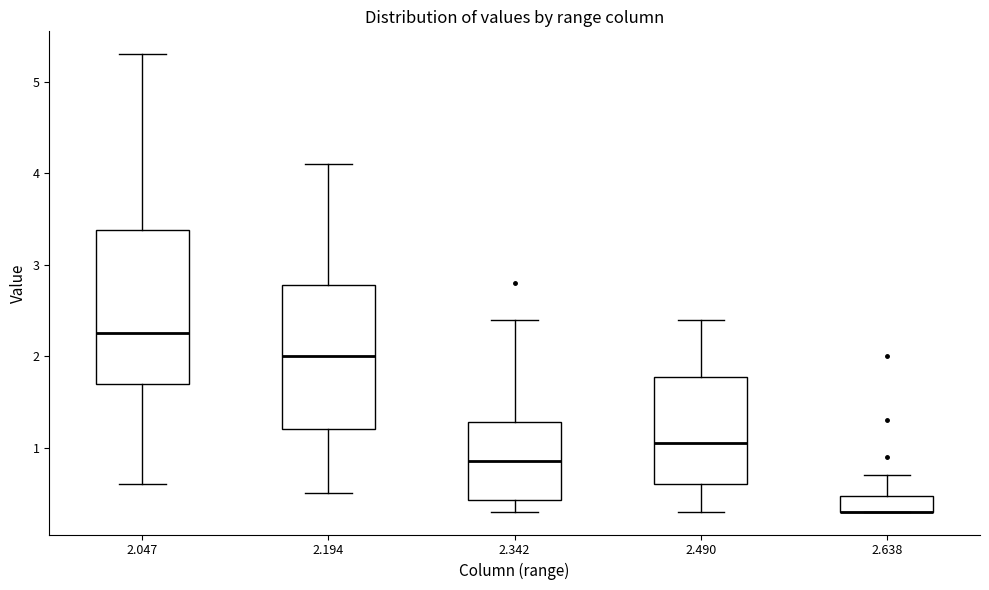

Reading left to right, read every box against the y-axis: the position of its median line, the range the box covers, and the ends of its whiskers. The values are not printed on the chart, so give them approximately, as read against the axis.

2.047: median 2.3, box 1.7 to 3.4, whiskers 0.6 to 5.3
2.194: median 2.0, box 1.2 to 2.8, whiskers 0.5 to 4.1
2.342: median 0.9, box 0.4 to 1.3, whiskers 0.3 to 2.4
2.490: median 1.1, box 0.6 to 1.8, whiskers 0.3 to 2.4
2.638: median 0.3 (drawn on the box's lower edge), box 0.3 to 0.5, whiskers 0.3 to 0.7